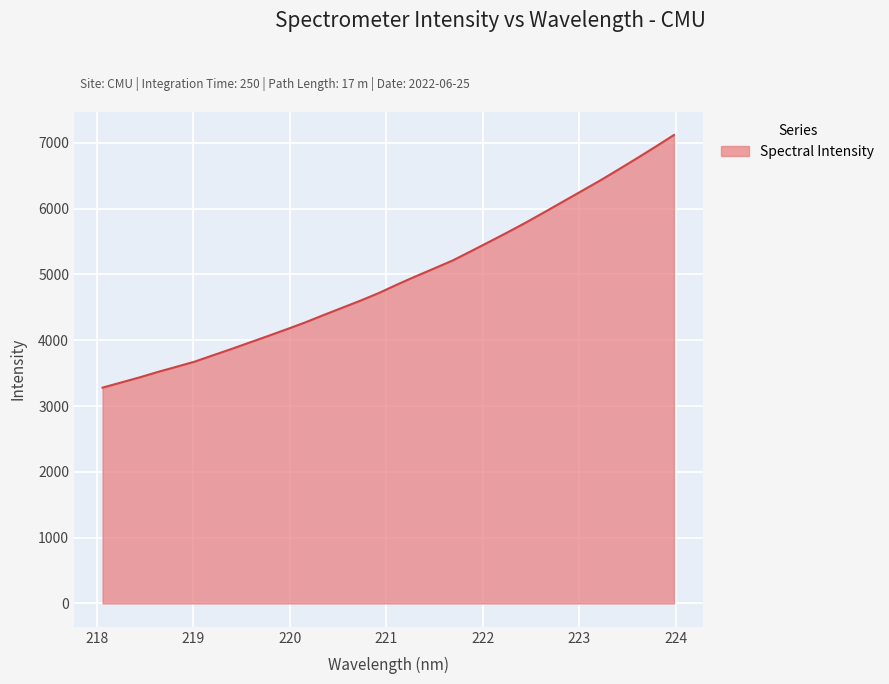

What is the smallest value displayed?

3279.5